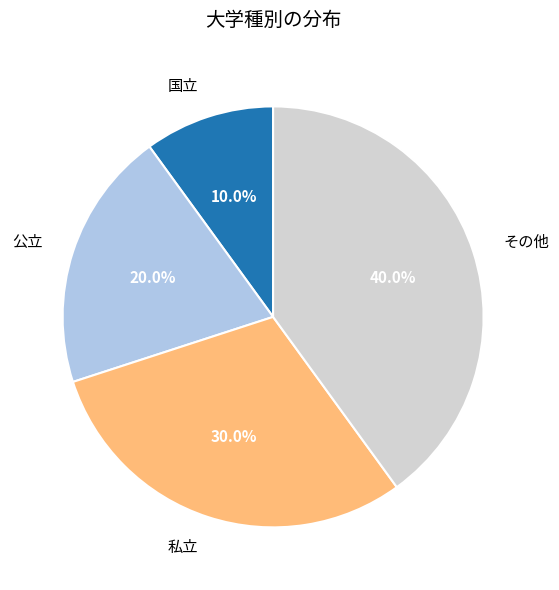

What is the ratio of the value at 国立 to the value at 公立?

0.5